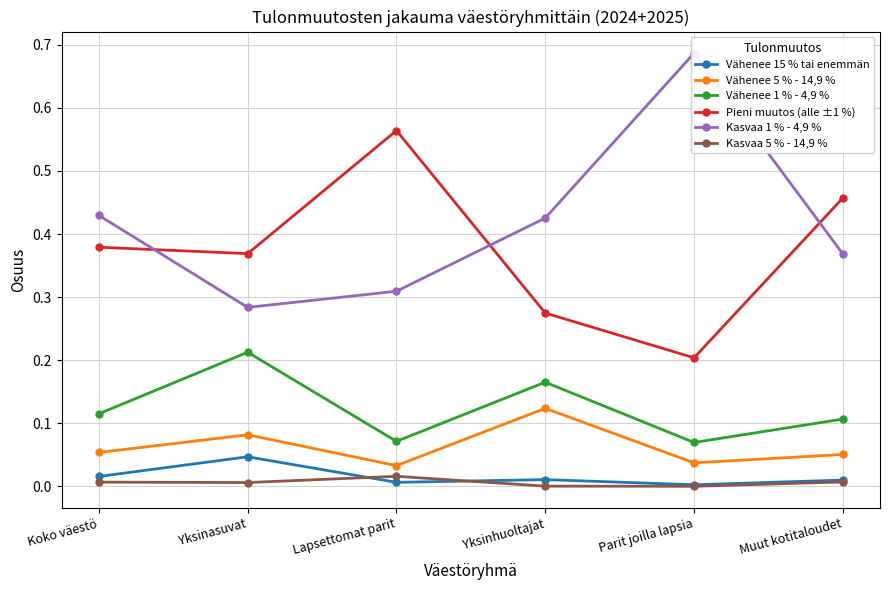

At how many categories does at least one series exceed 0?

6